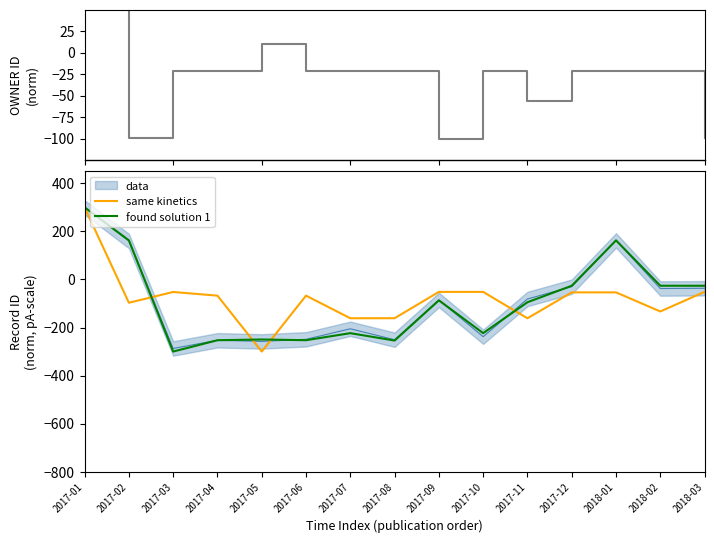

What is the difference between the highest and lowest values at 2018-02?

112.0